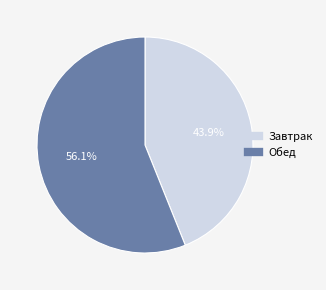

What percentage is the Завтрак slice, to the nearest percent?

44%